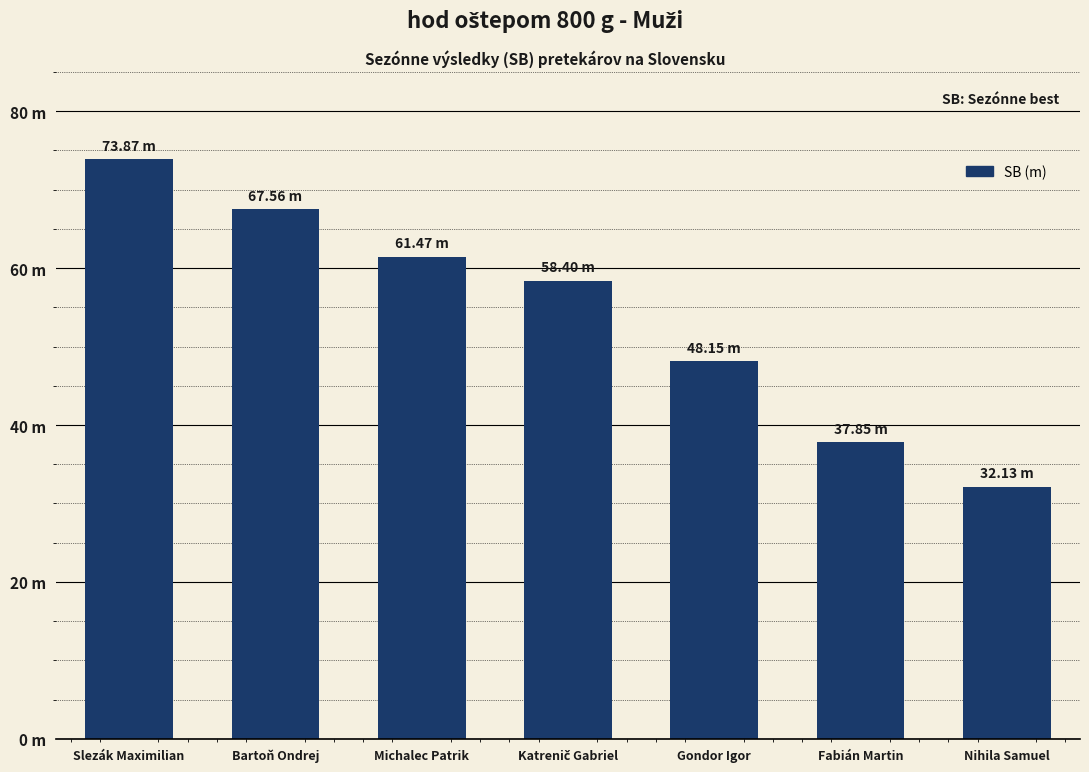

What is the minimum value shown in the chart?

32.1